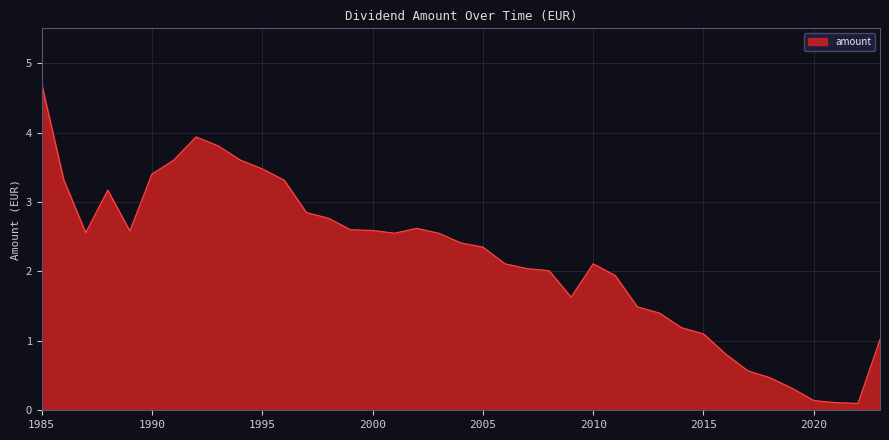

What is the greatest value displayed?

4.7